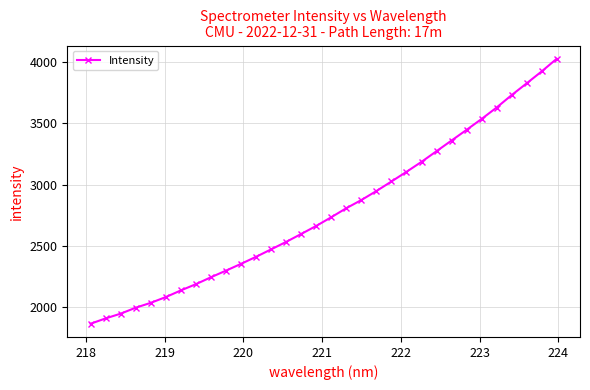

What is the value of the 12th point from the left?

2410.2